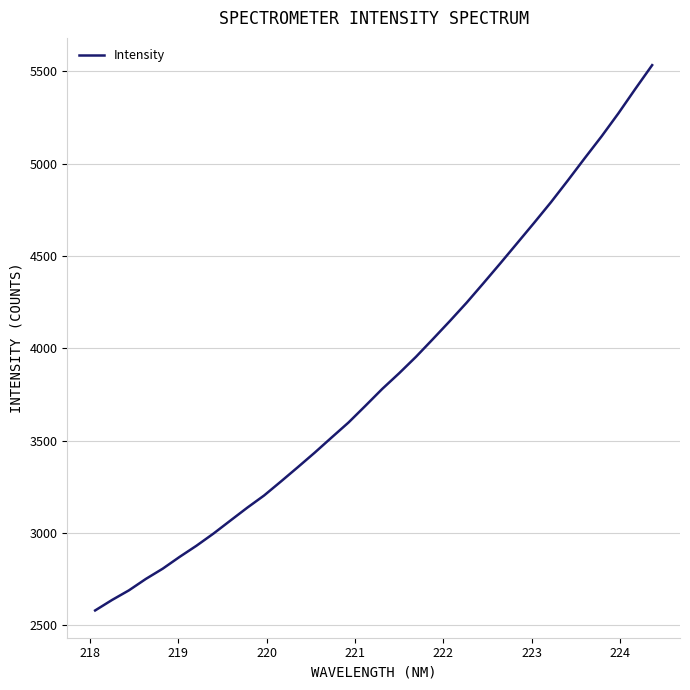

What is the minimum value shown in the chart?

2581.2